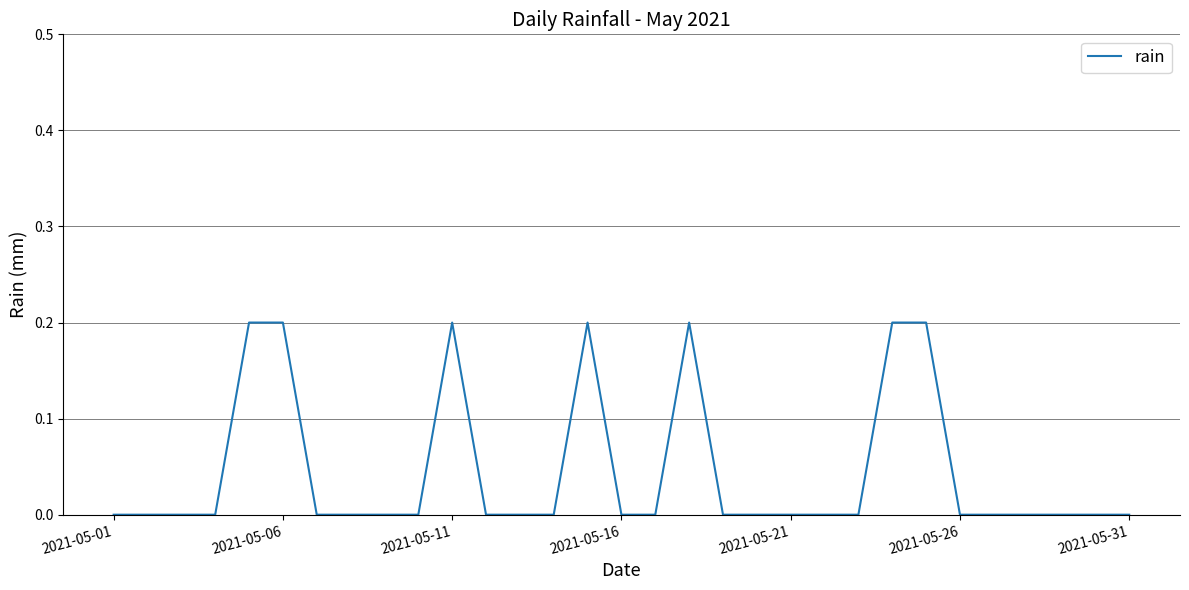

The chart shows a value of 0.3 at 2021-05-06. True or false?

False